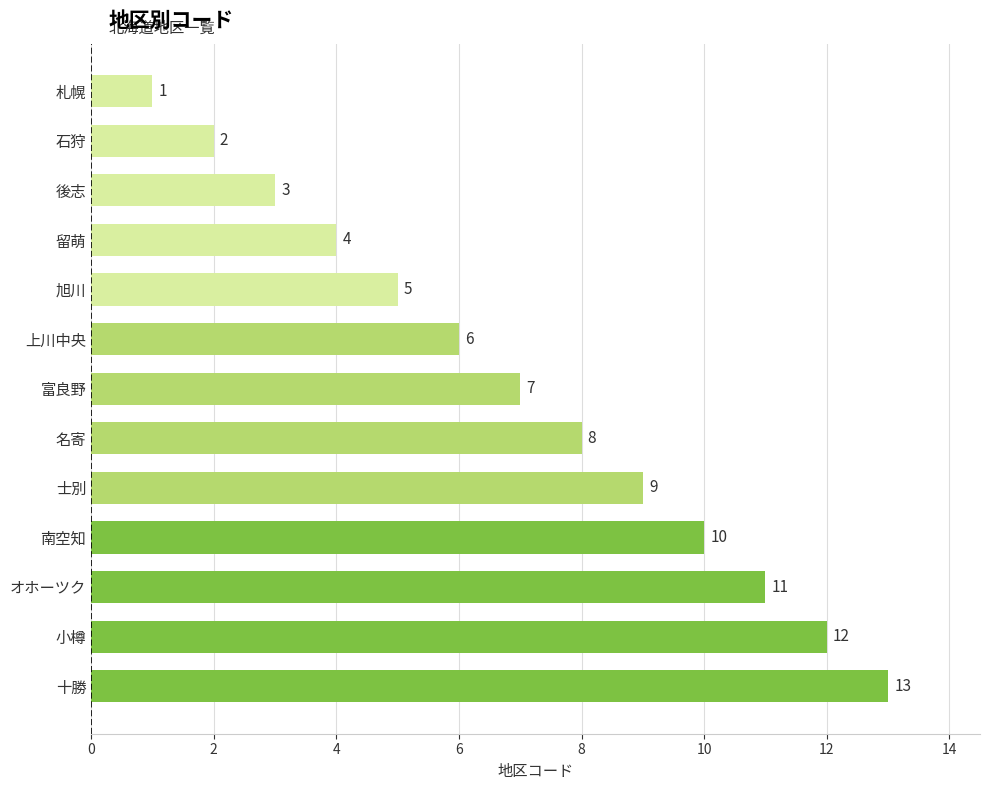

Count the number of data series in this chart.

1